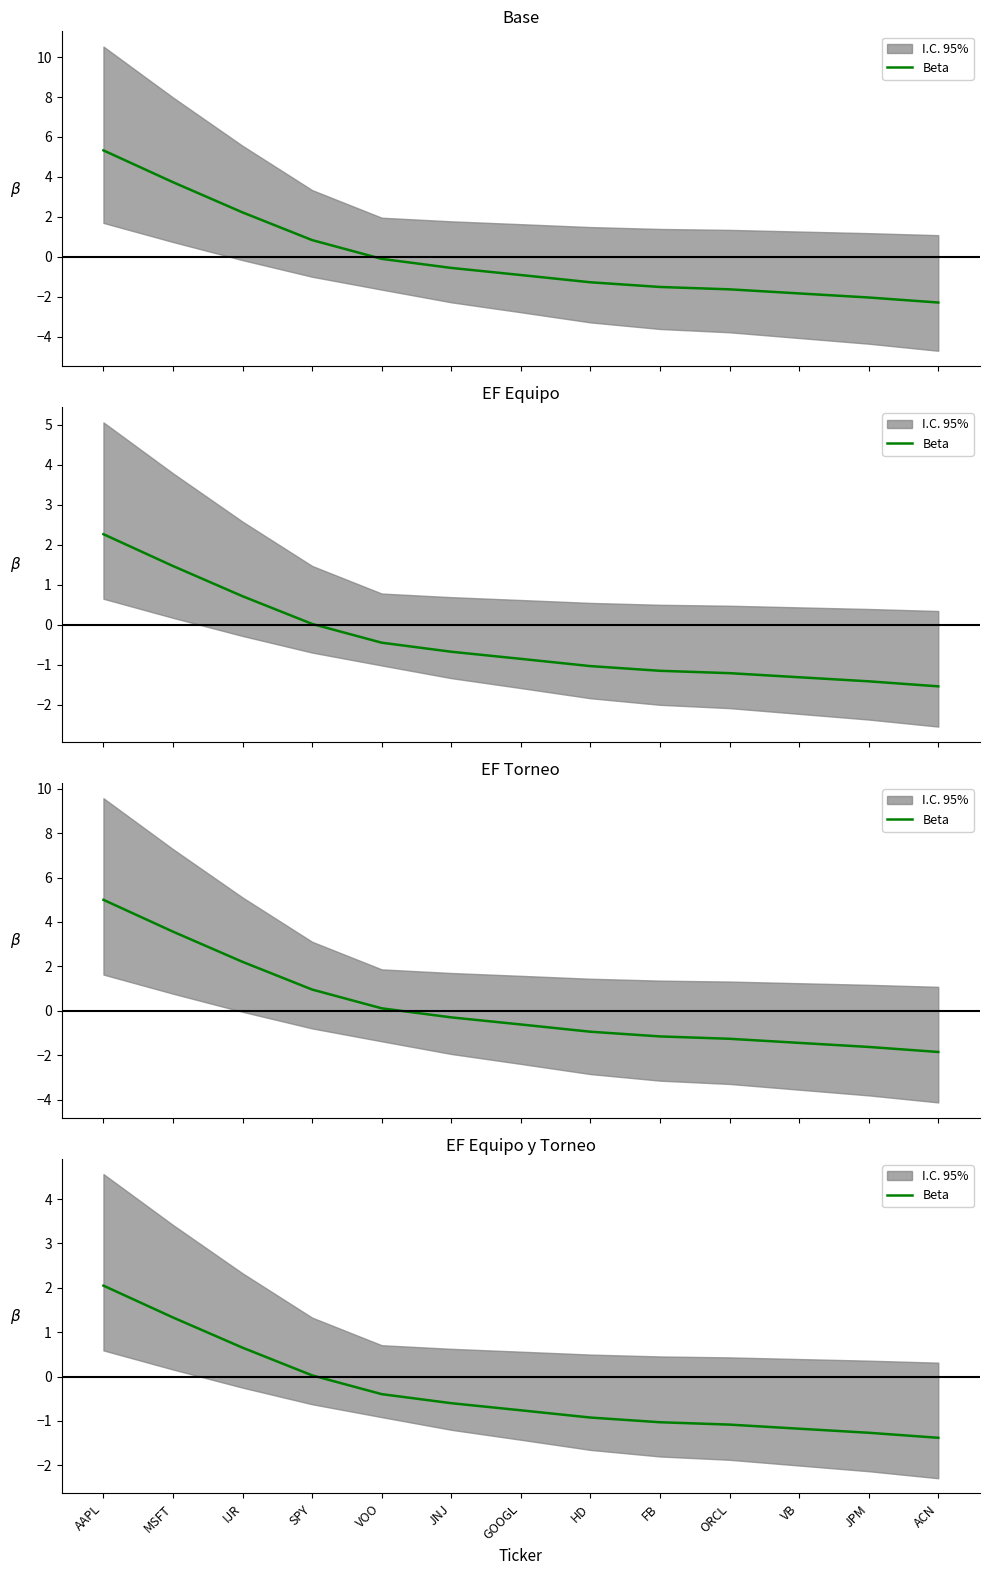

List the labels in order of value, largest first.

AAPL, MSFT, IJR, SPY, VOO, JNJ, GOOGL, HD, FB, ORCL, VB, JPM, ACN